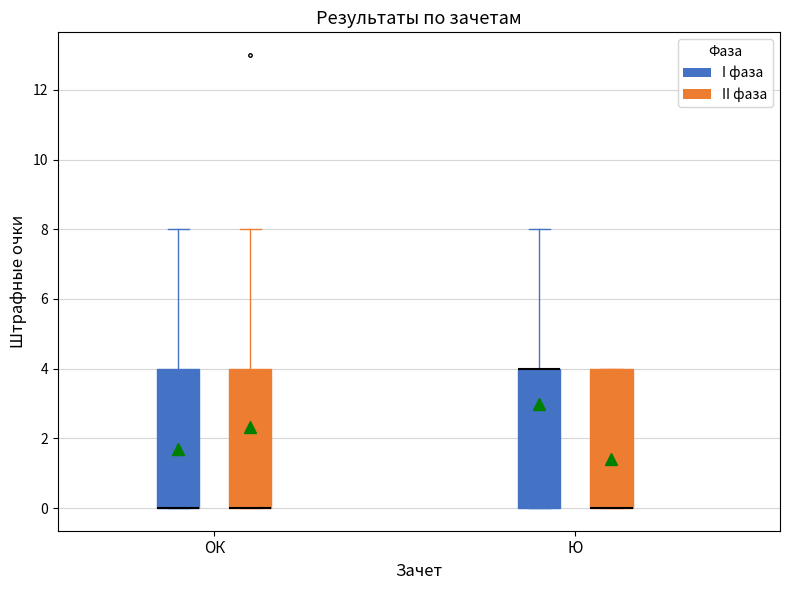

Reading left to right, read every box against the y-axis: the position of its median line, the range the box covers, and the ends of its whiskers. The values are not printed on the chart, so give them approximately, as read against the axis.

ОК (I фаза): median 0 (drawn on the box's lower edge), box 0 to 4, whiskers 0 to 8
ОК (II фаза): median 0 (drawn on the box's lower edge), box 0 to 4, whiskers 0 to 8
Ю (I фаза): median 4 (drawn on the box's upper edge), box 0 to 4, whiskers 0 to 8
Ю (II фаза): median 0 (drawn on the box's lower edge), box 0 to 4, whiskers 0 to 4